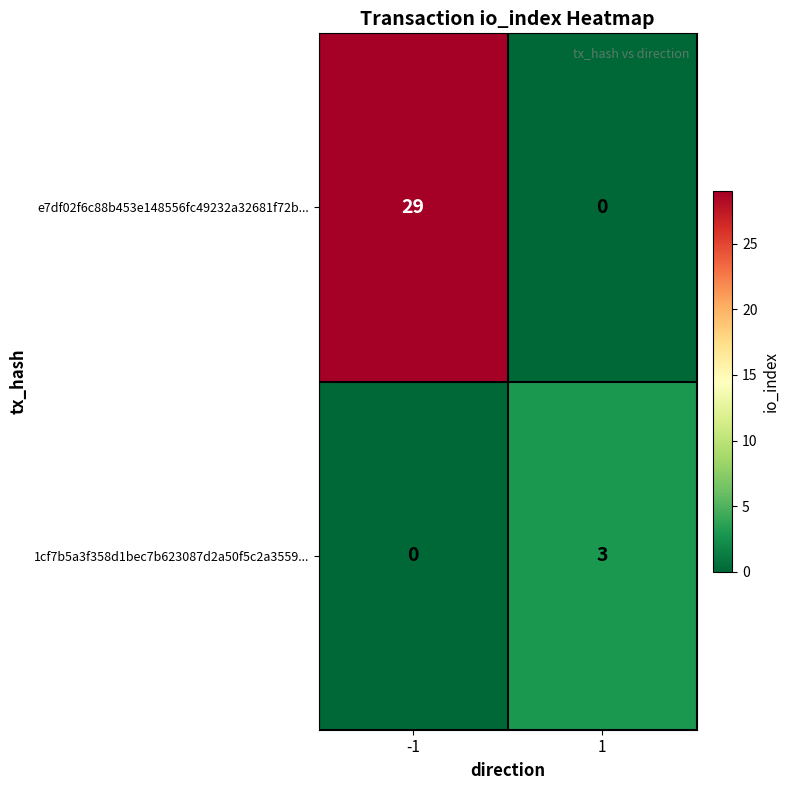

Which series has the largest total across all categories?

e7df02f6c88b453e148556fc49232a32681f72b...